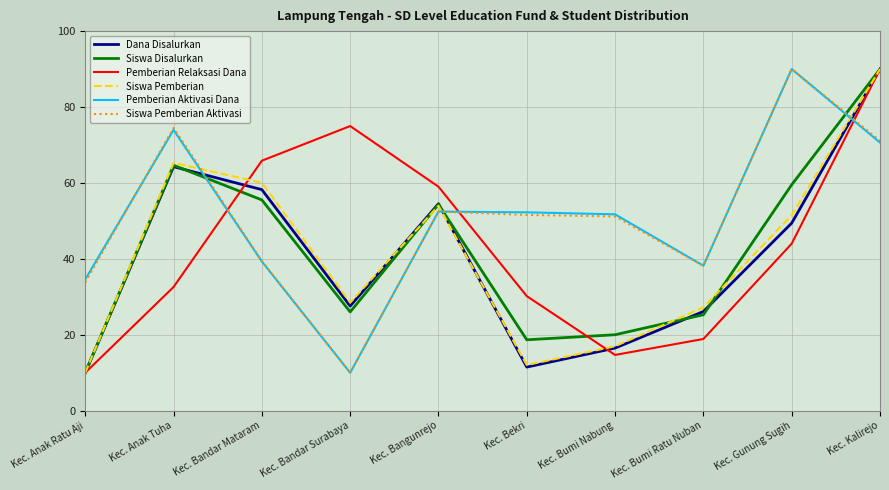

Does the chart display data point markers on the line(s)?

No